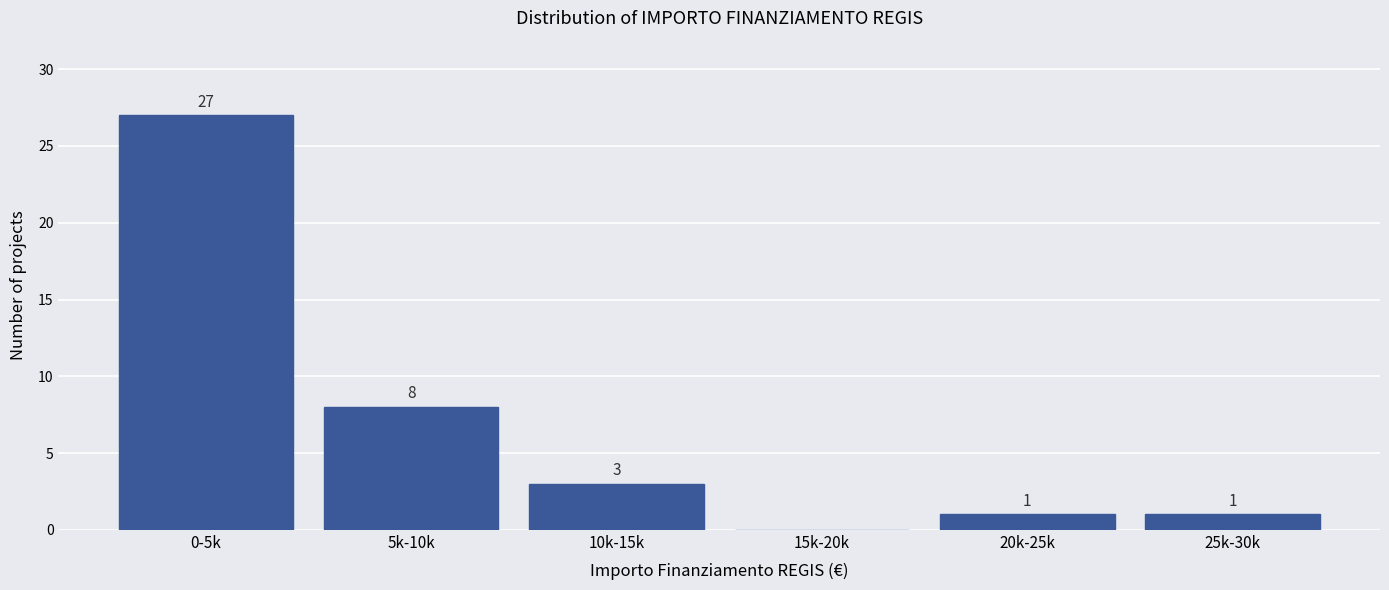

Reading right to left, what are all the values shown in this chart?

25k-30k=1	20k-25k=1	15k-20k=0	10k-15k=3	5k-10k=8	0-5k=27